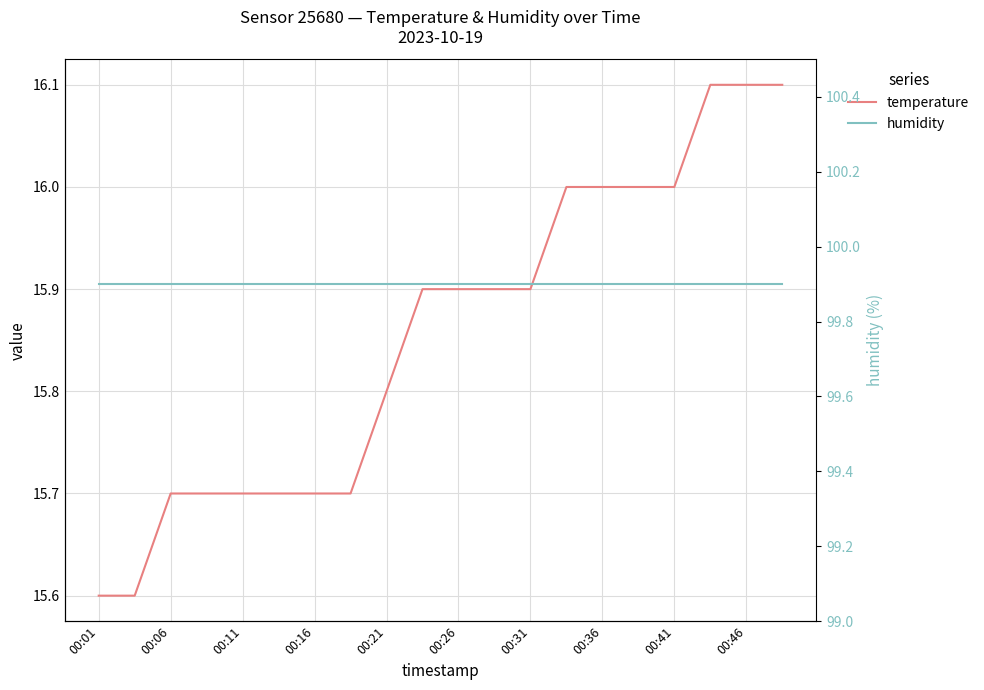

Which has a higher value, 15 or 00:21?

15